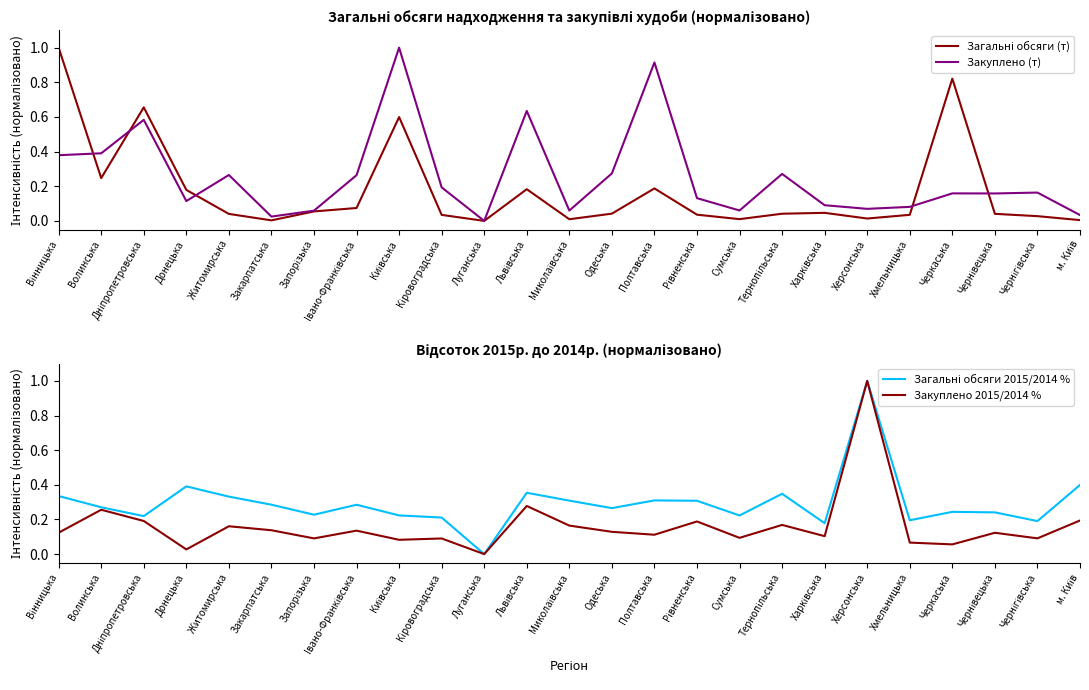

Which series has the largest total across all categories?

Загальні обсяги 2015/2014 %